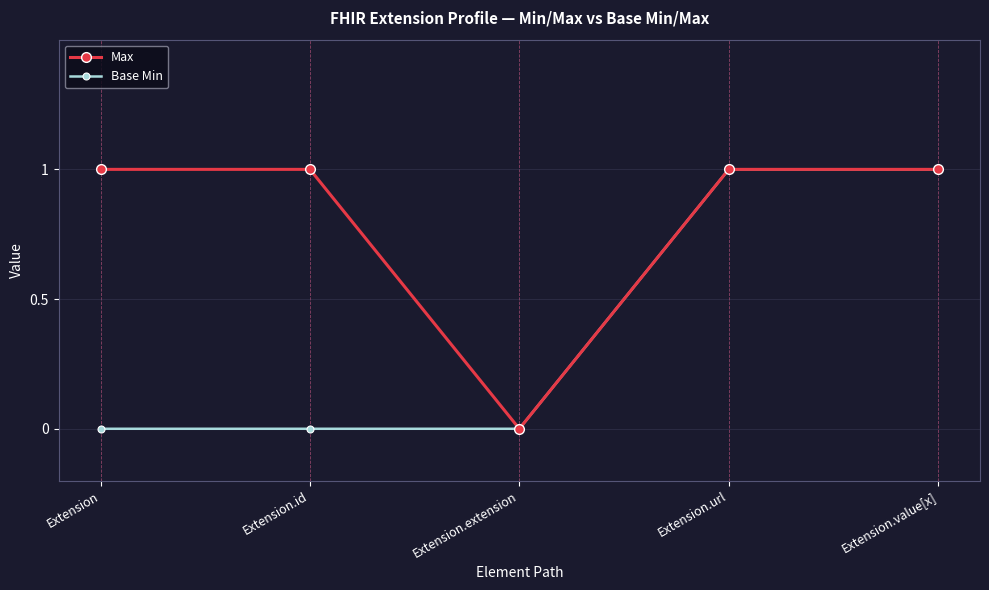

At which category does Max reach its first local valley?

Extension.extension